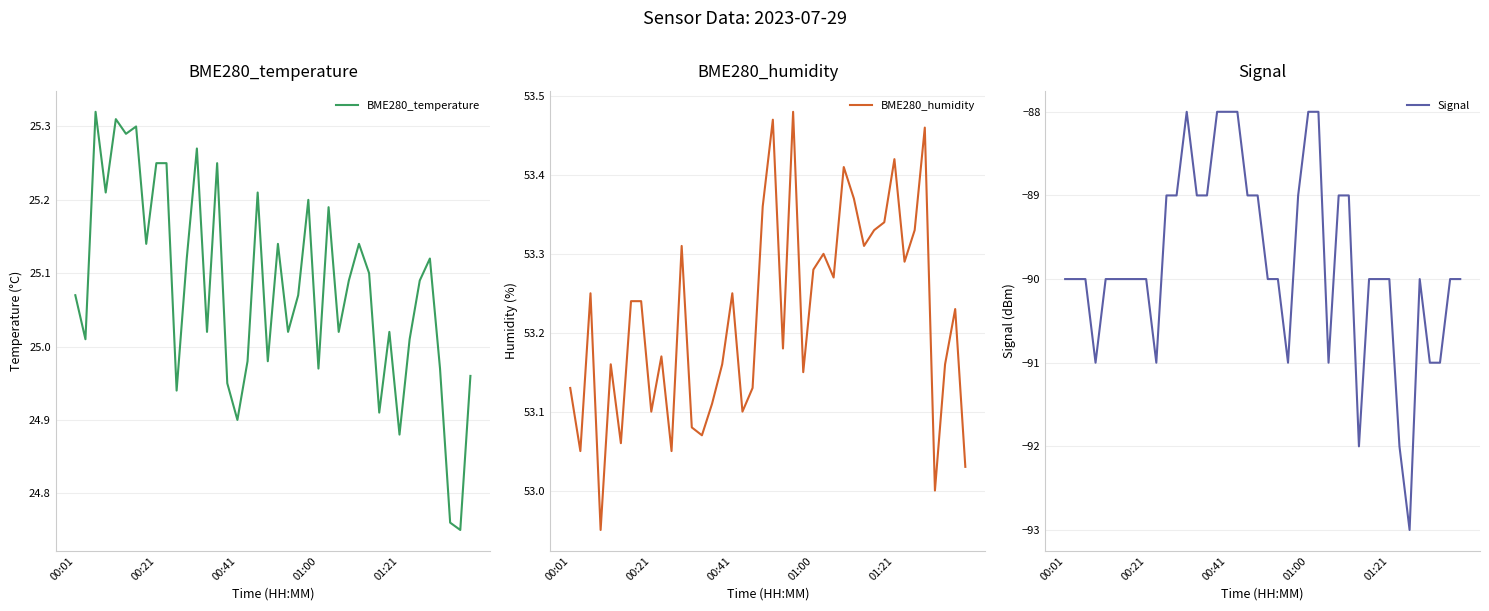

What is the sum of all BME280_temperature values?

1003.2